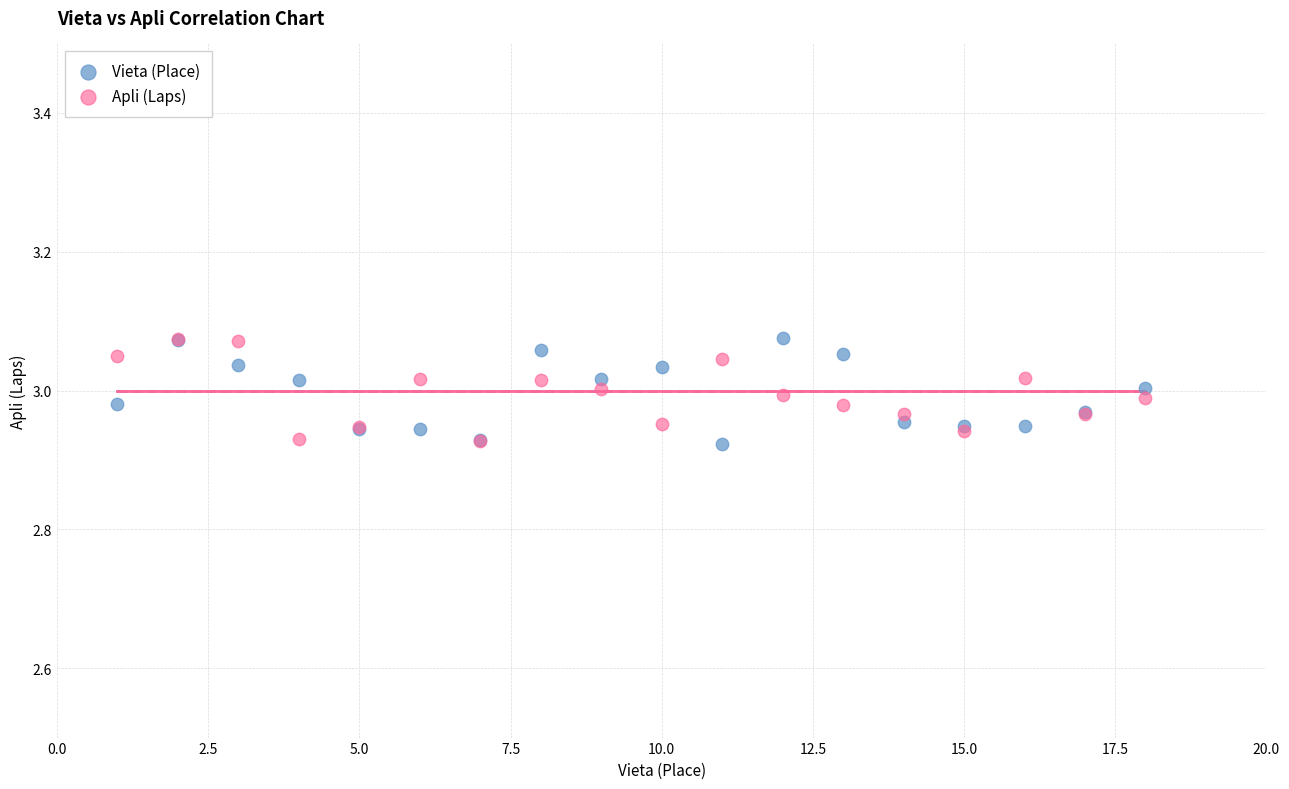

What are all the series names shown in the legend?

Vieta (Place), Apli (Laps)